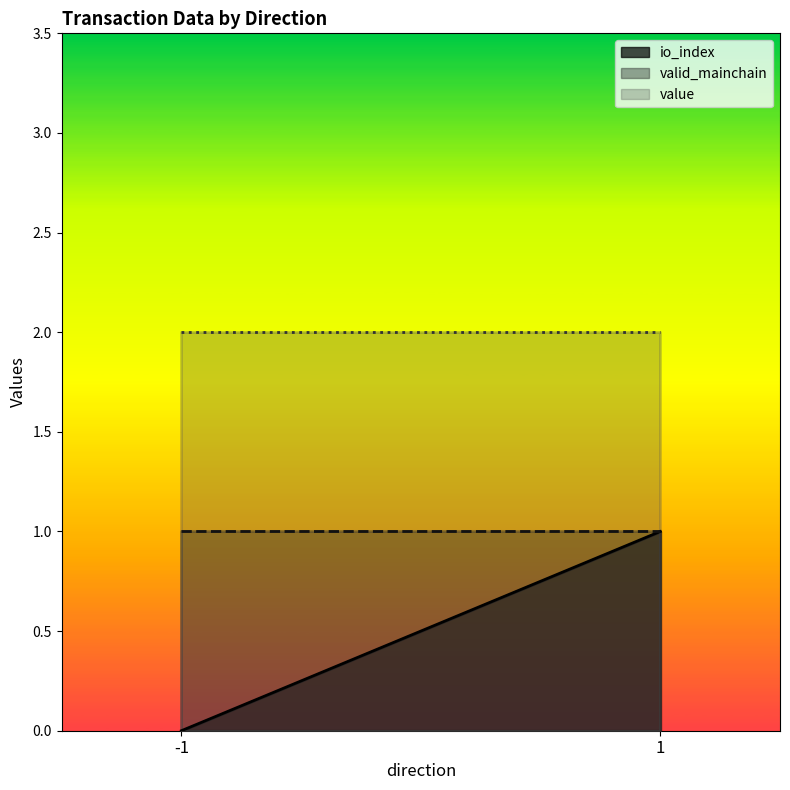

Which label corresponds to the largest value in the chart?

-1